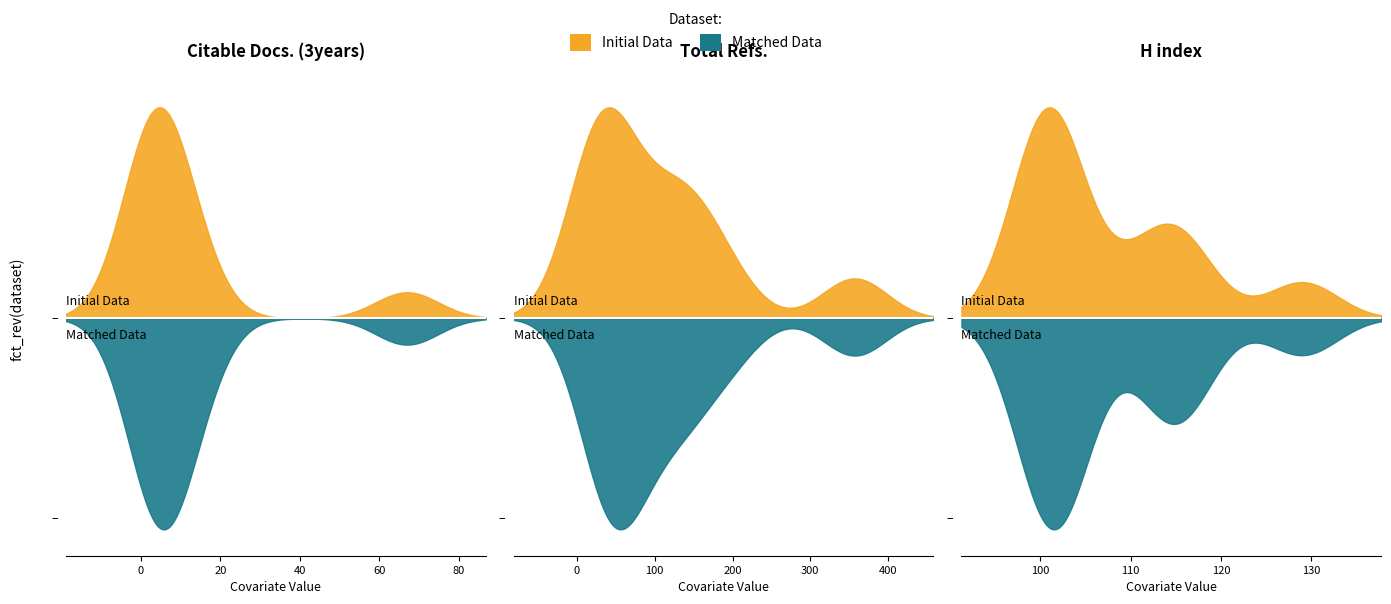

Which series changed the most between 10 and 6?

Total Refs.